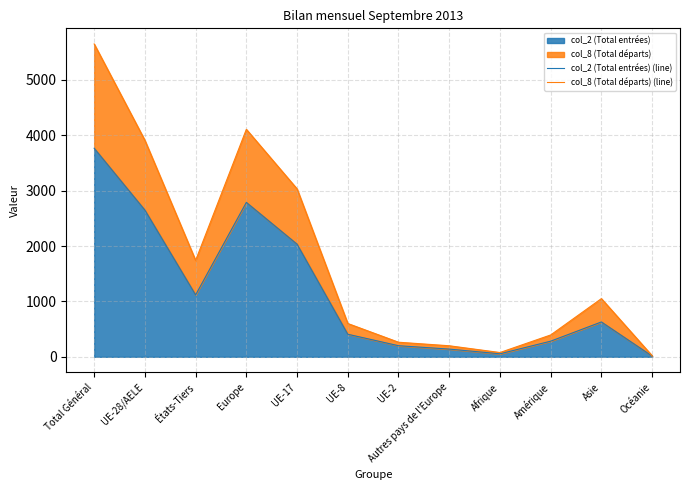

Reading right to left, what are all the values shown in this chart?

col_2 (Total entrées) (line): 13	629	282	54	139	200	407	2033	2787	1117	2648	3765
col_8 (Total départs) (line): 20	1050	394	77	199	263	601	3031	4106	1740	3907	5647